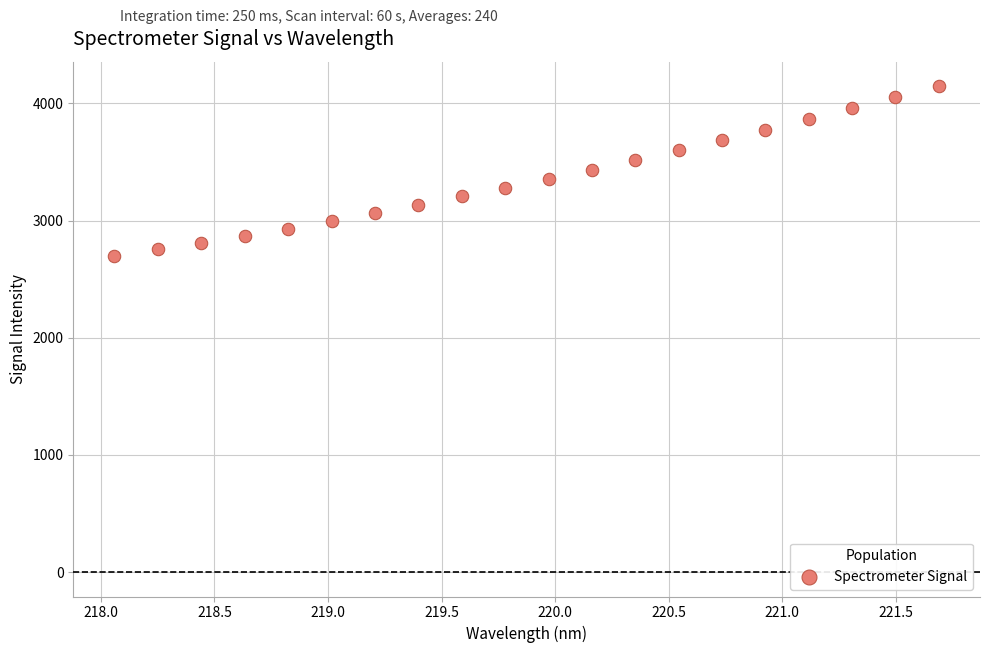

What is the range of Y values (max minus min)?

1451.4